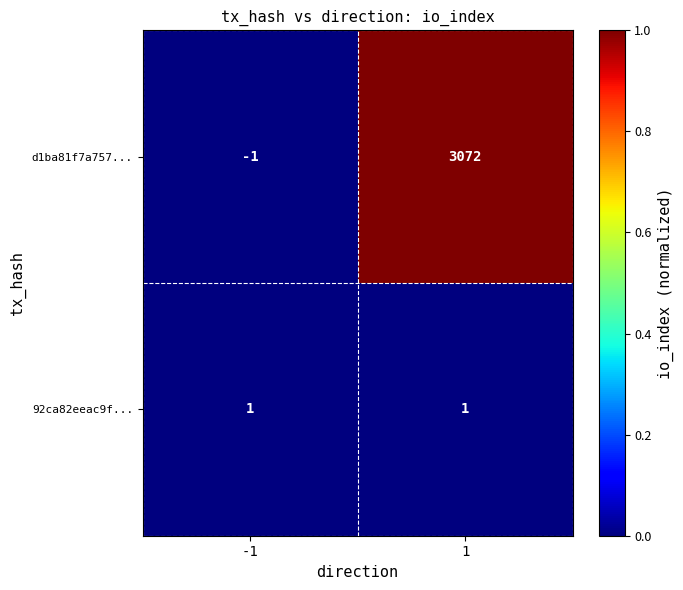

List the series in order of their peak value, lowest first.

92ca82eeac9f..., d1ba81f7a757...